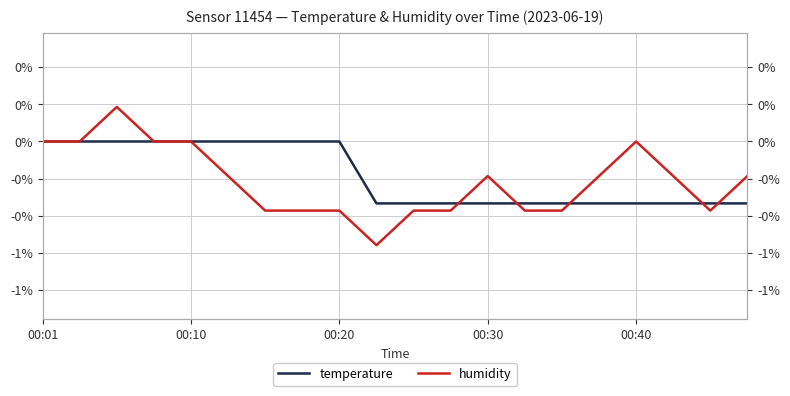

How many values in the humidity series exceed 0?

1